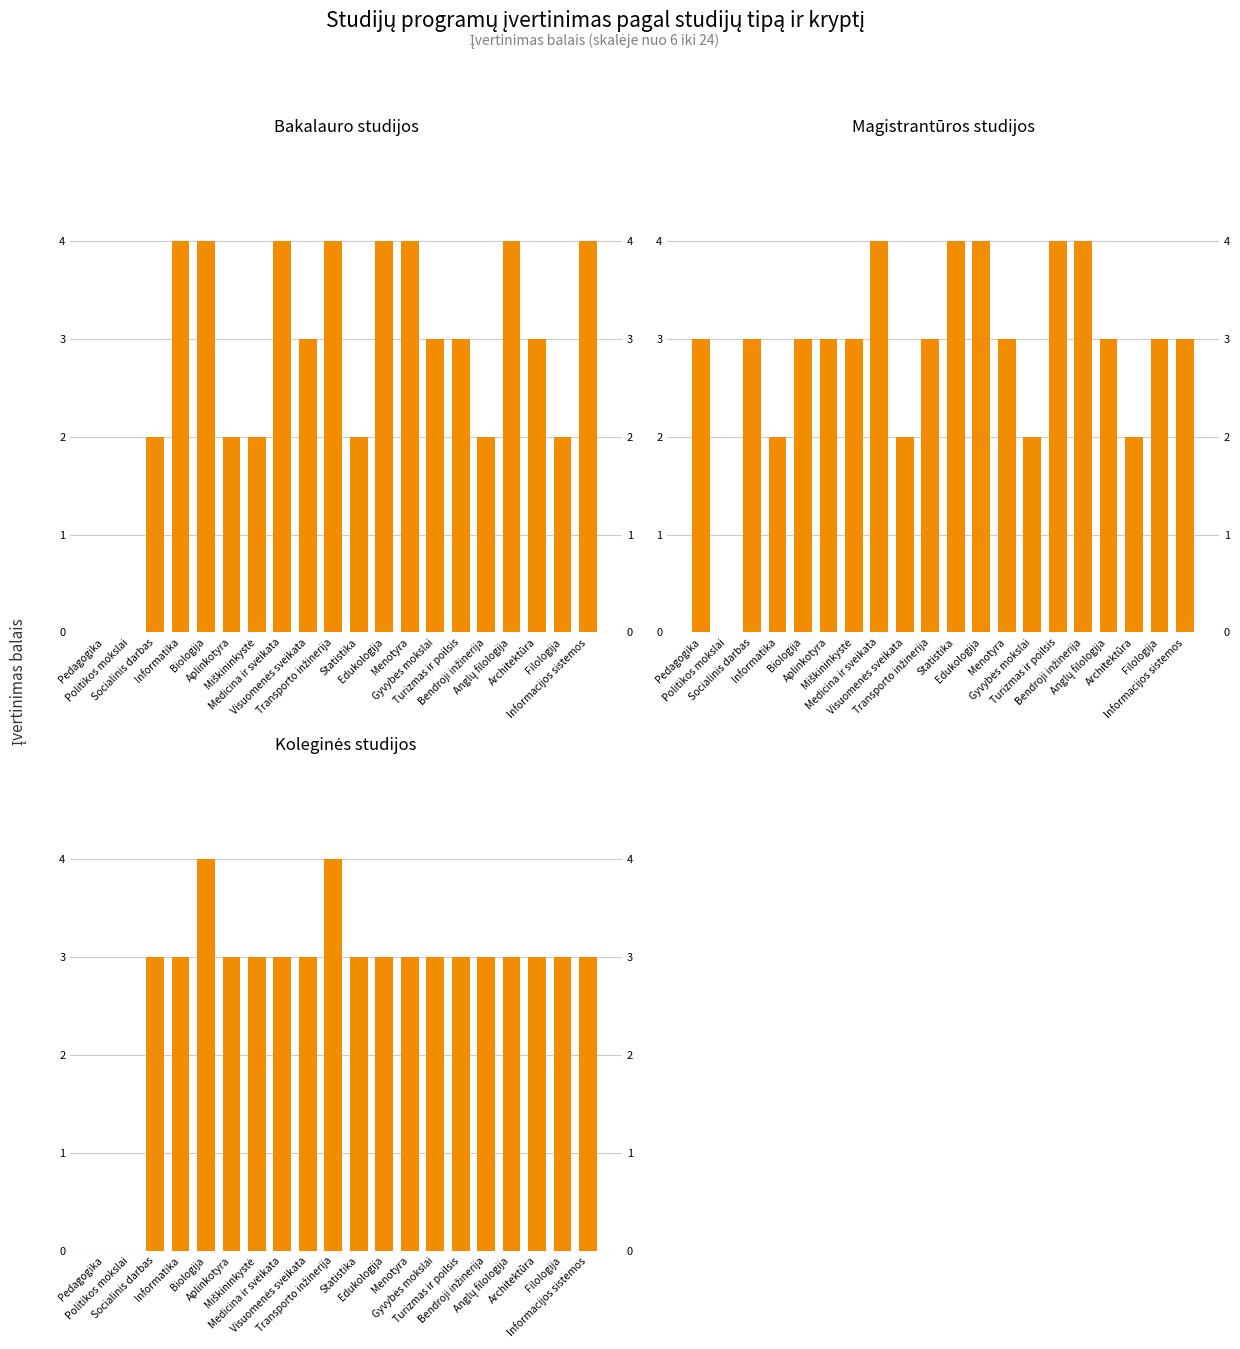

Is it true that Bakalauro studijos equals 0 at Politikos mokslai?

True